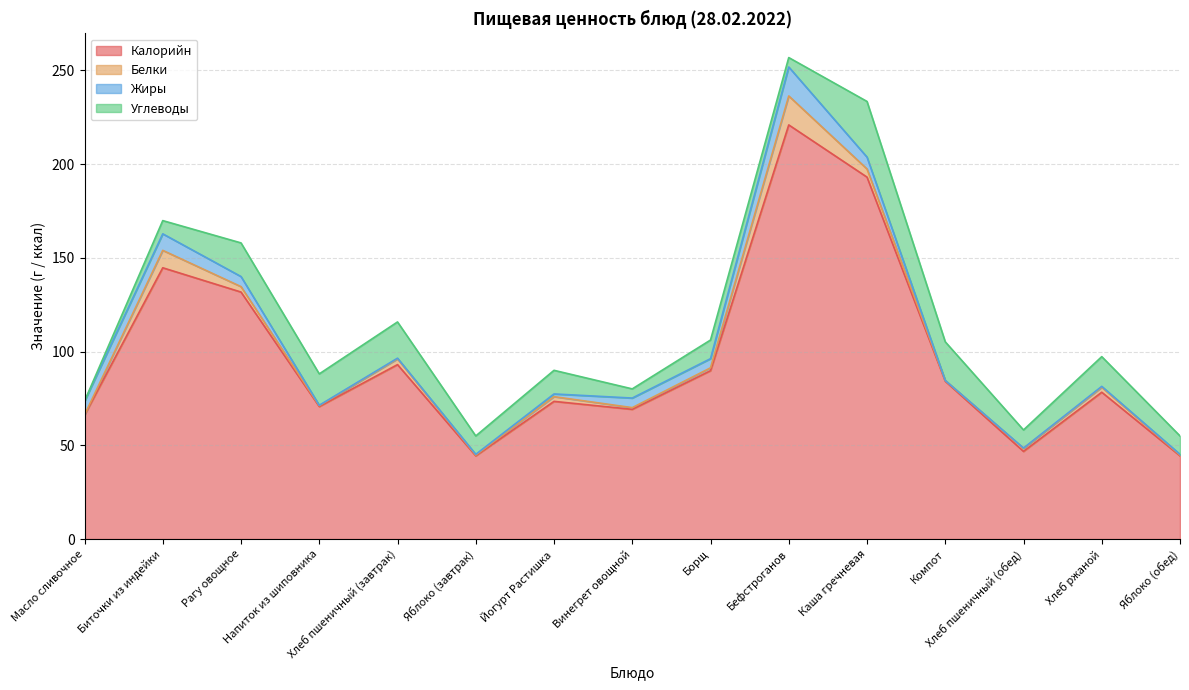

What is the sum of all Калорийн values?

1450.7